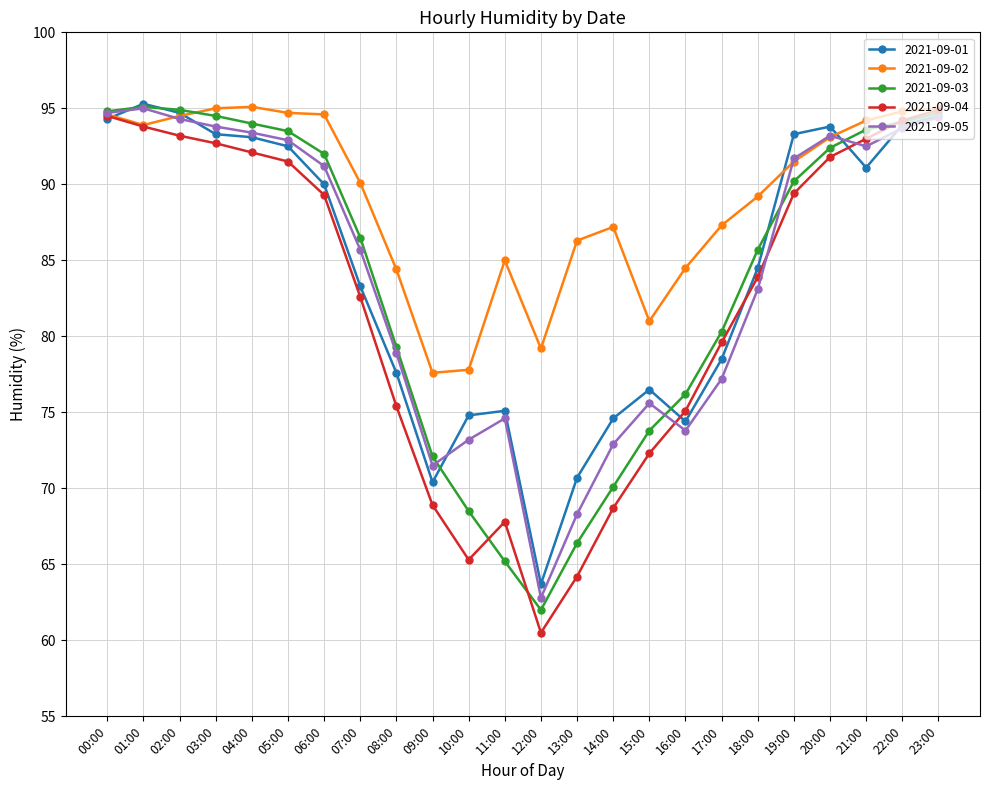

What is the smallest value displayed?

60.5